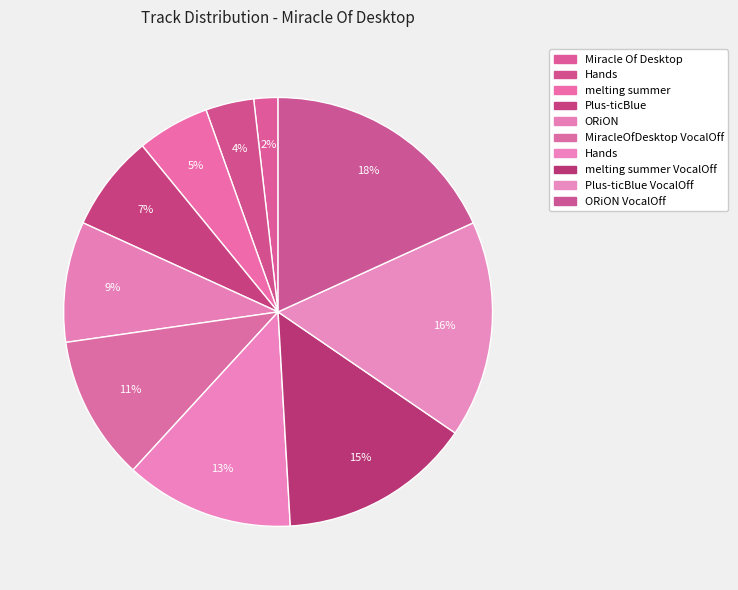

How many segments does this pie chart have?

10